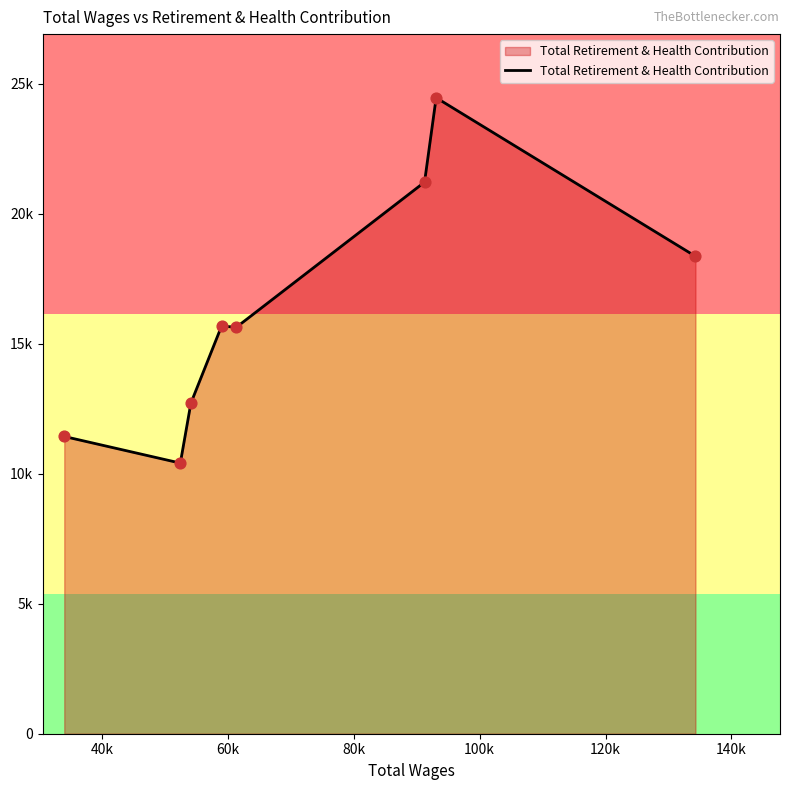

Is this an area chart (filled region under the line)?

Yes